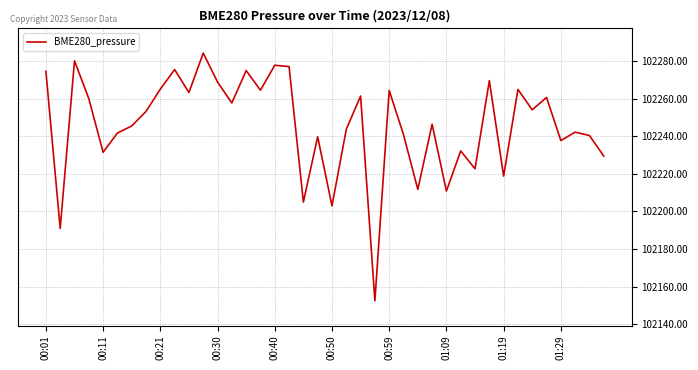

What is the difference between the maximum and minimum values?

131.9